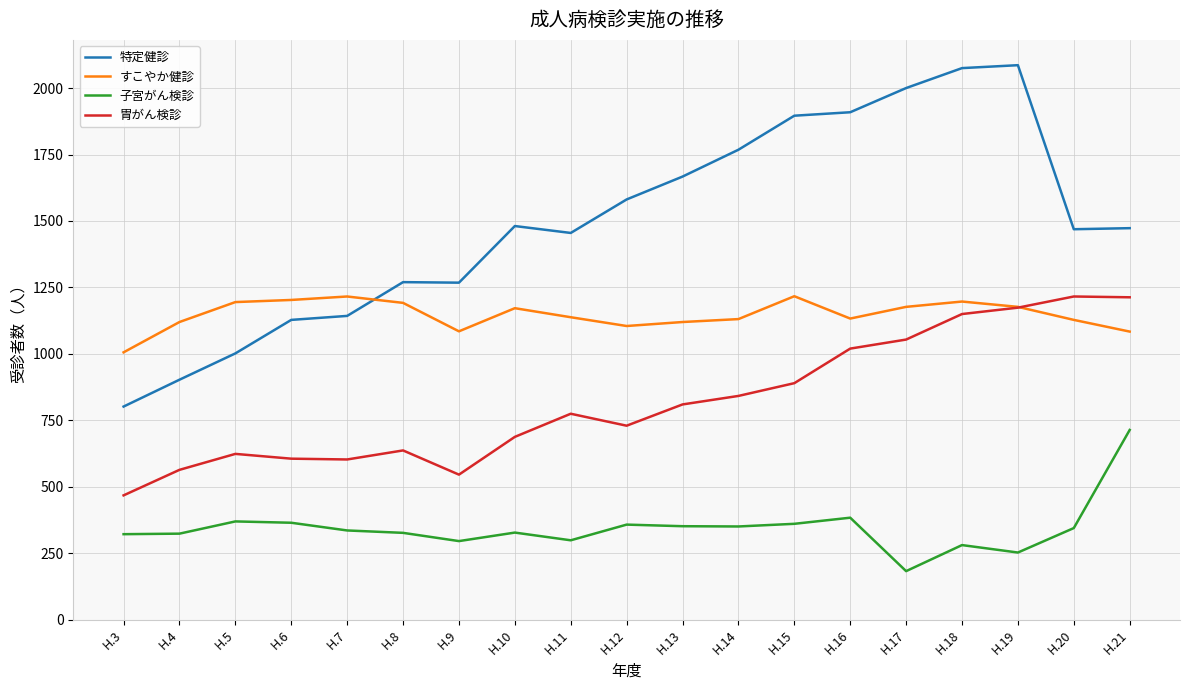

True or false: 特定健診 and すこやか健診 cross at least once.

True